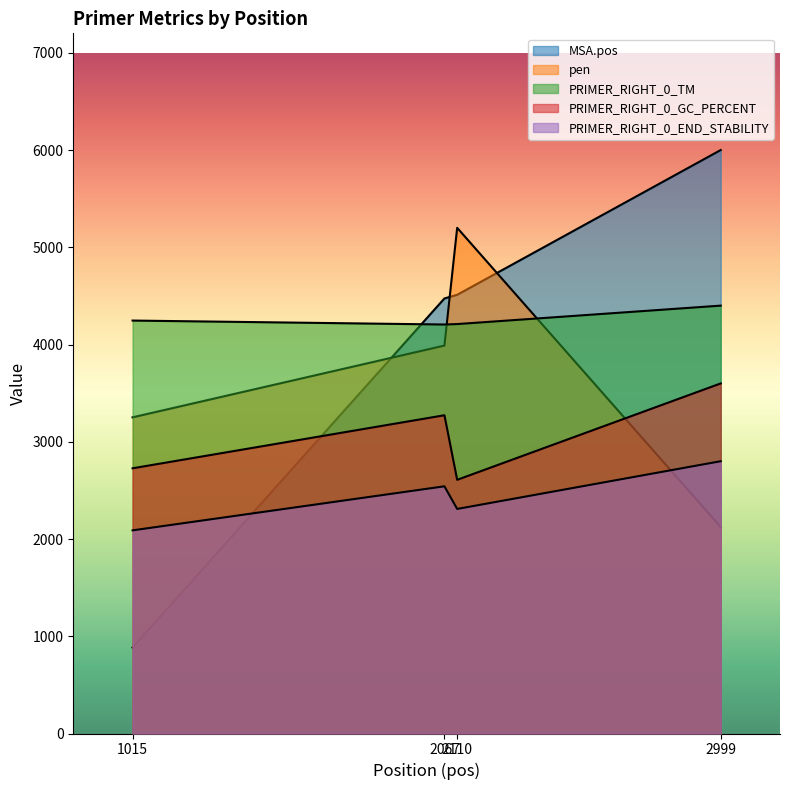

Reading left to right, transcribe all the data shown in this chart.

MSA.pos: 1015=883.5	2067=4473.7	2110=4511.1	2999=6000.0
pen: 1015=3251.2	2067=3989.0	2110=5200.0	2999=2122.8
PRIMER_RIGHT_0_TM: 1015=4246.5	2067=4205.8	2110=4210.4	2999=4400.0
PRIMER_RIGHT_0_GC_PERCENT: 1015=2727.3	2067=3272.7	2110=2608.7	2999=3600.0
PRIMER_RIGHT_0_END_STABILITY: 1015=2089.0	2067=2542.0	2110=2309.2	2999=2800.0